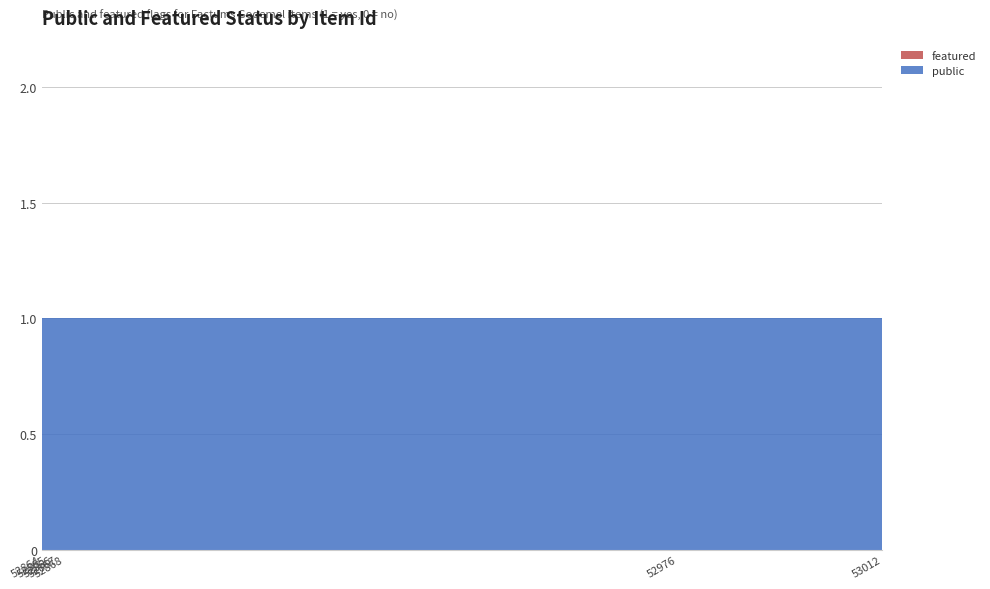

Reading left to right, what are all the values shown in this chart?

public: 52864=1	52865=1	52866=1	52867=1	52868=1	52976=1	53012=1
featured: 52864=0	52865=0	52866=0	52867=0	52868=0	52976=0	53012=0